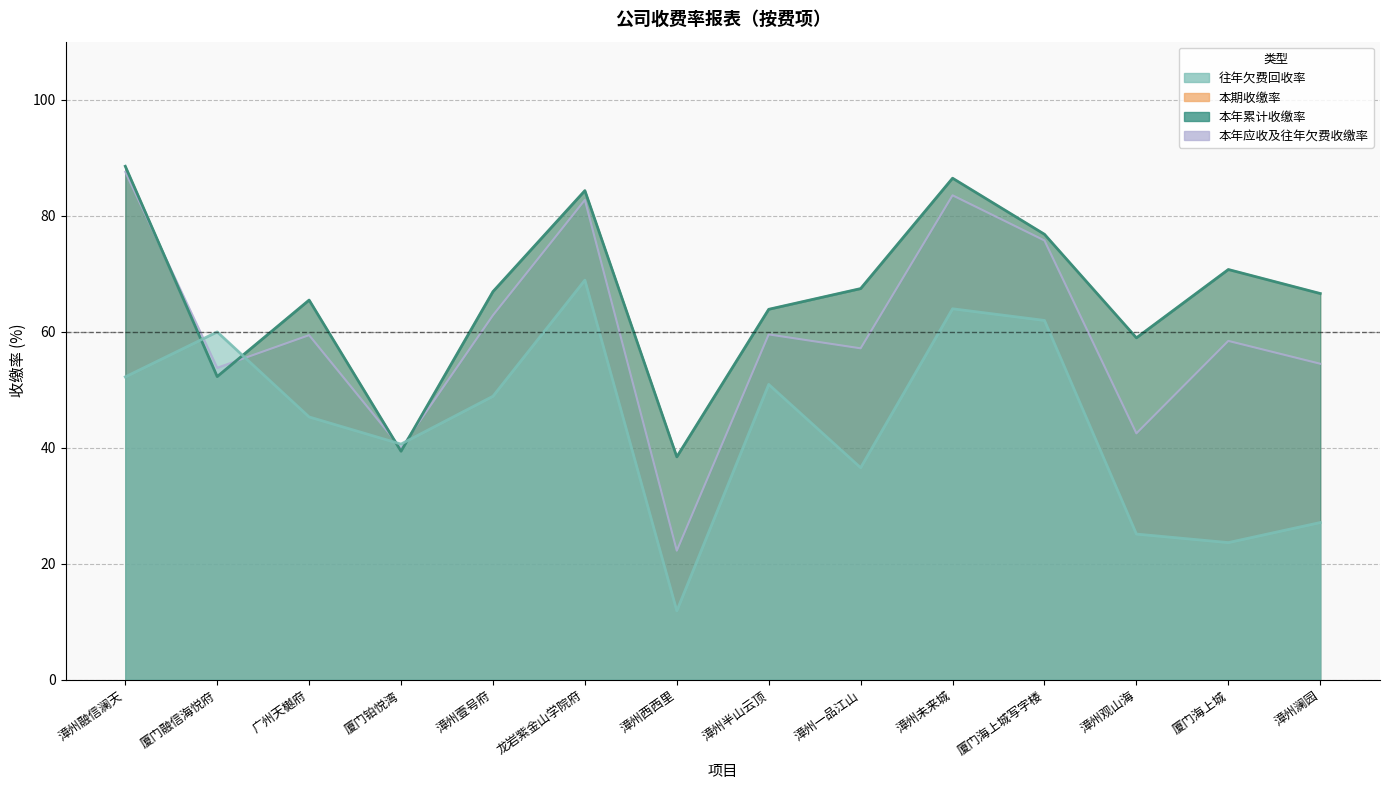

How many times do 本年累计收缴率 and 本年应收及往年欠费收缴率 cross each other?

4